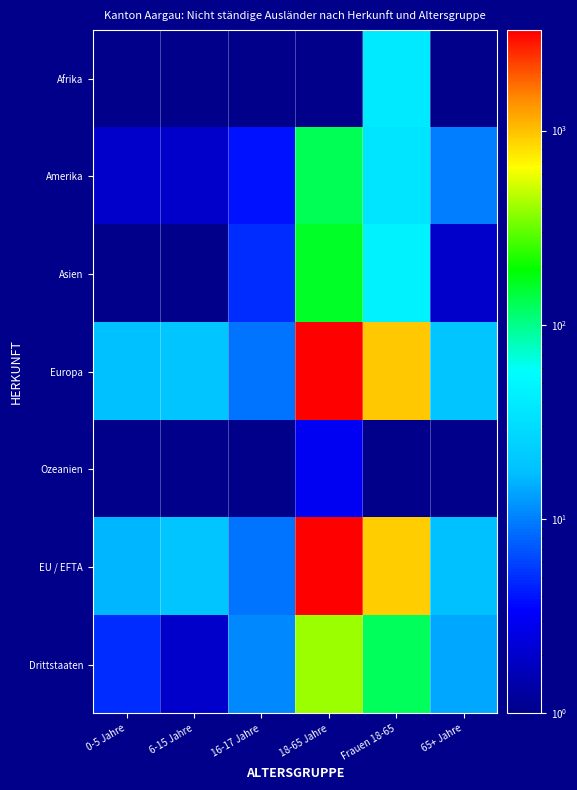

Which has a higher value, 18-65 Jahre or 16-17 Jahre?

18-65 Jahre